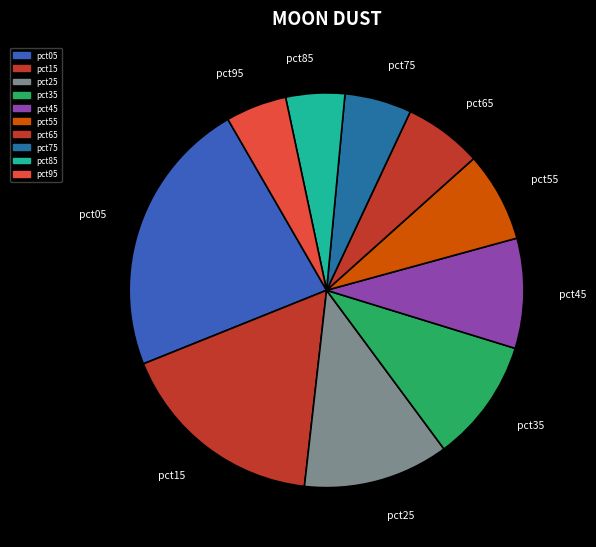

Is the sum of pct45 and pct65 greater than half?

No